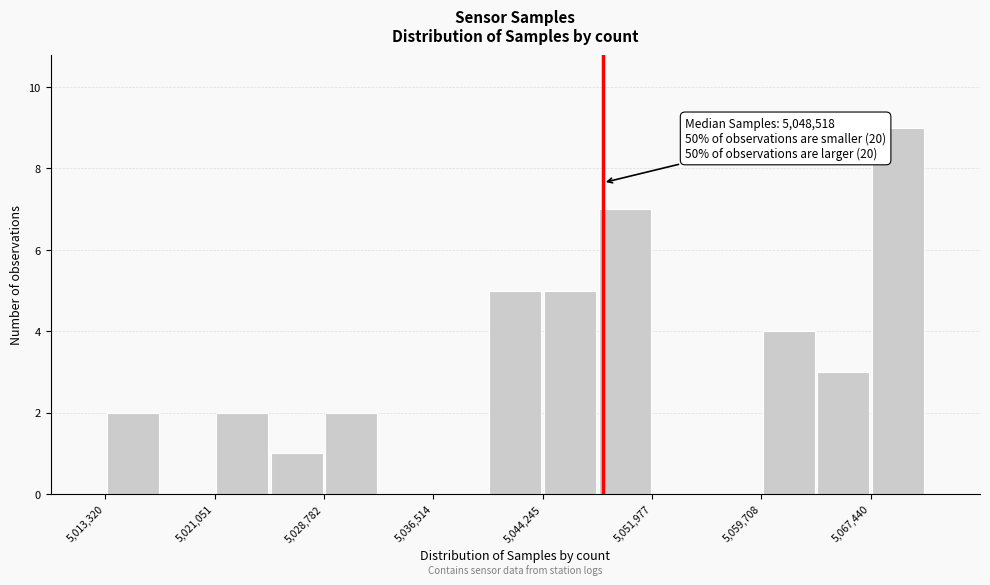

Around what value on the x-axis is the tallest bar? Give the approximate position of its centre, as read against the axis.

5069000